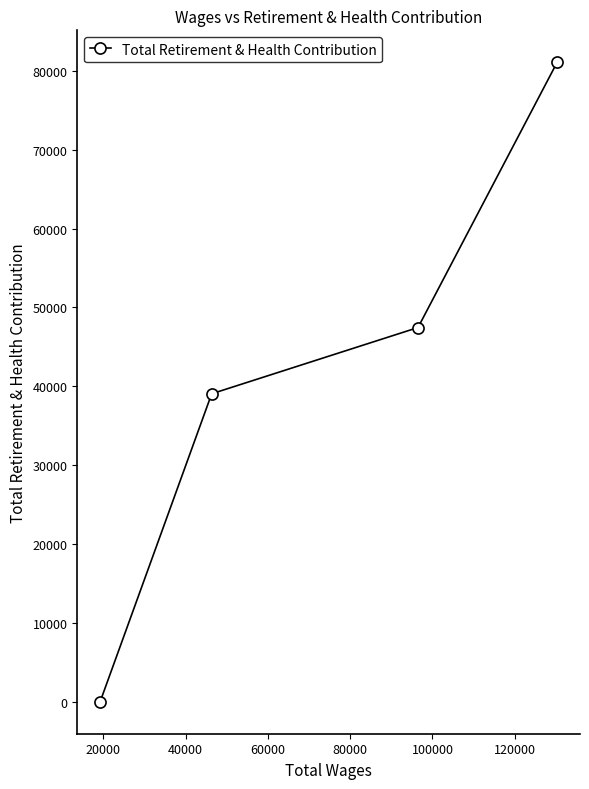

What is the difference between the second highest and minimum values?

47455